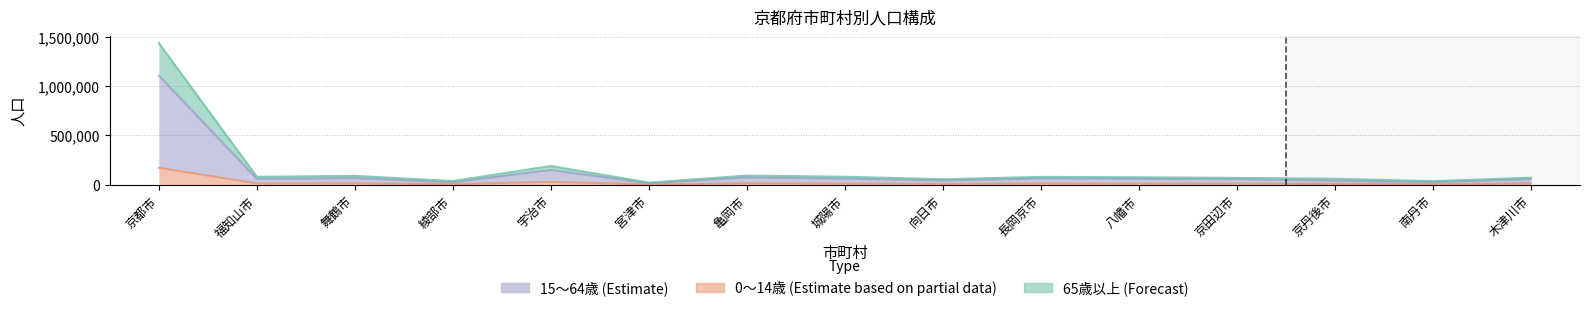

What is the difference between the 0～14歳 values at 宮津市 and 宇治市?

24842